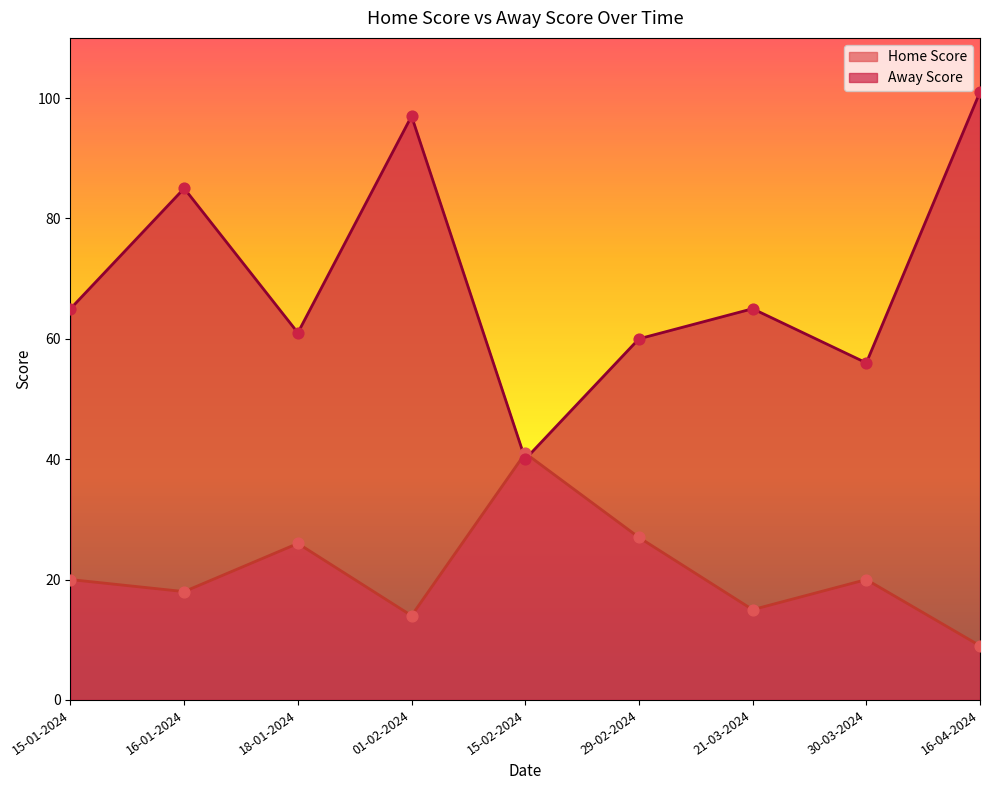

Which series has the widest spread of Y values?

Away Score